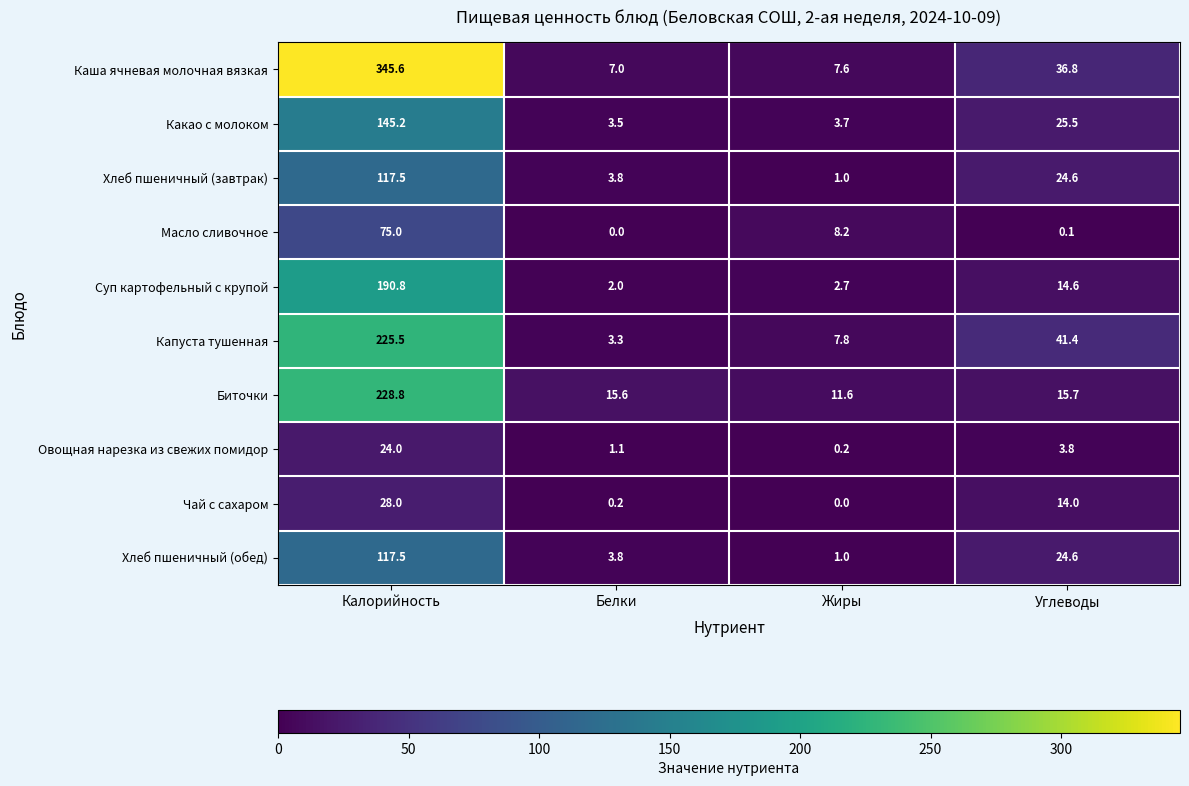

Which series changed the most between Жиры and Углеводы?

Капуста тушенная